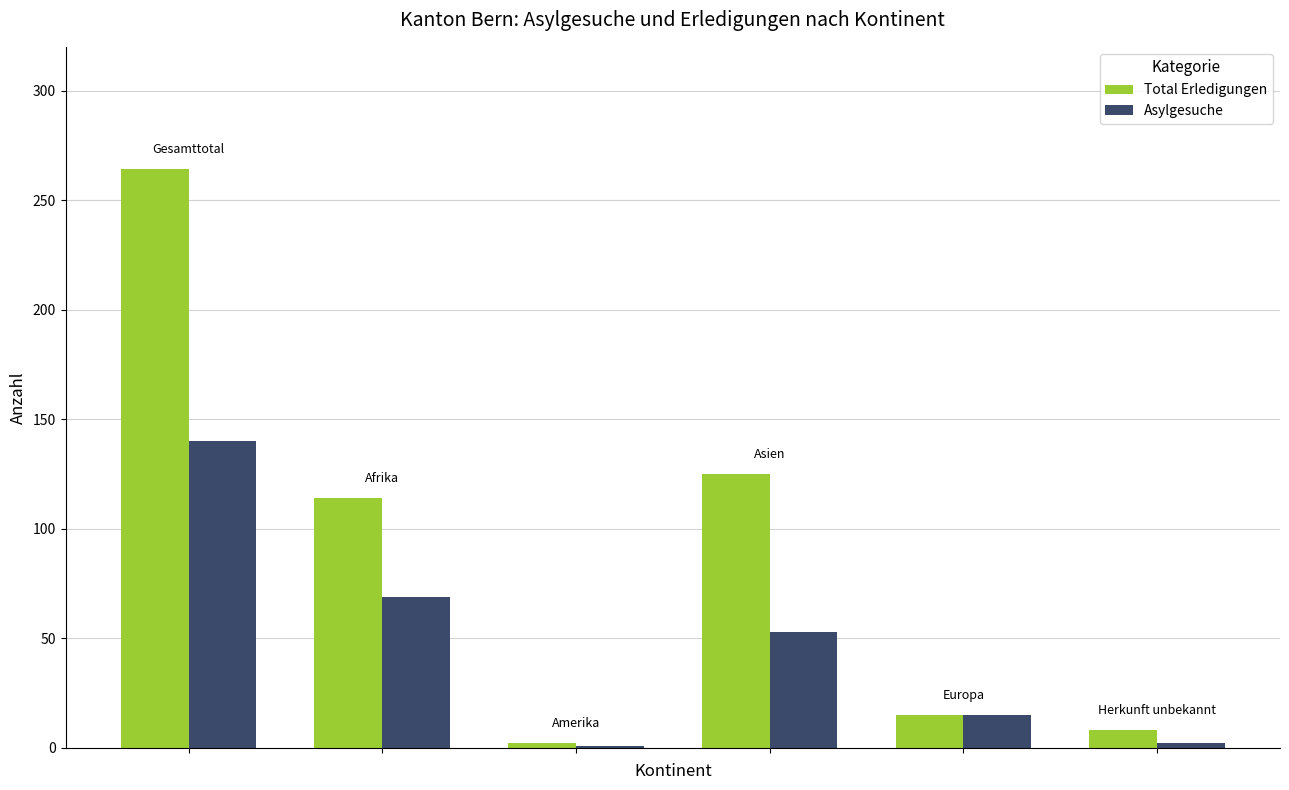

Which series has the largest total across all categories?

Total Erledigungen